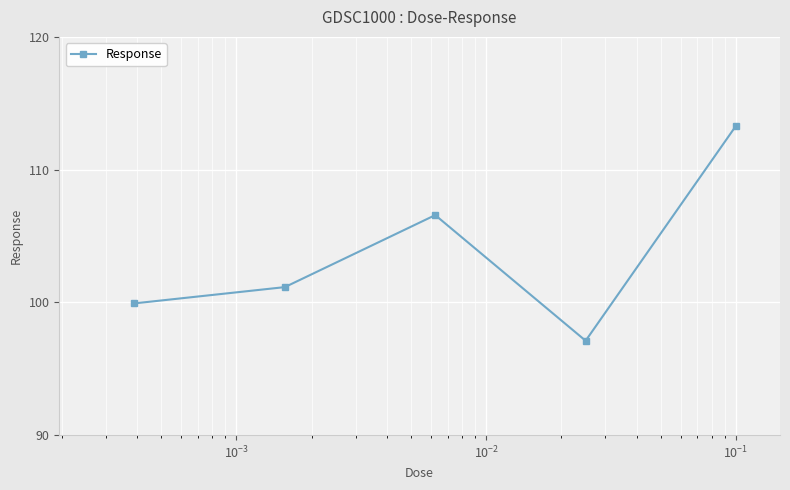

What is the difference between the maximum and minimum values?

16.2